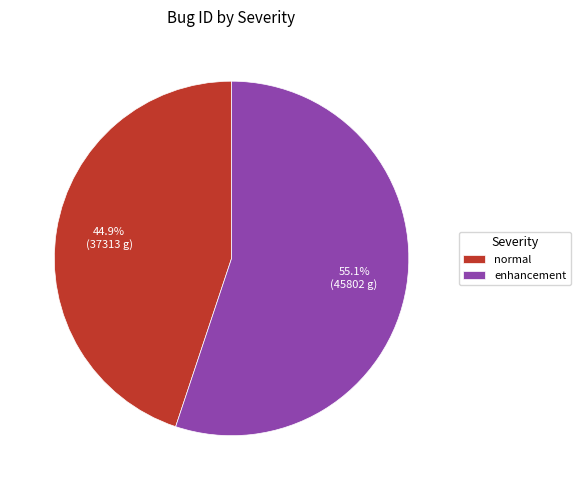

Which category has the smallest portion of the pie?

normal